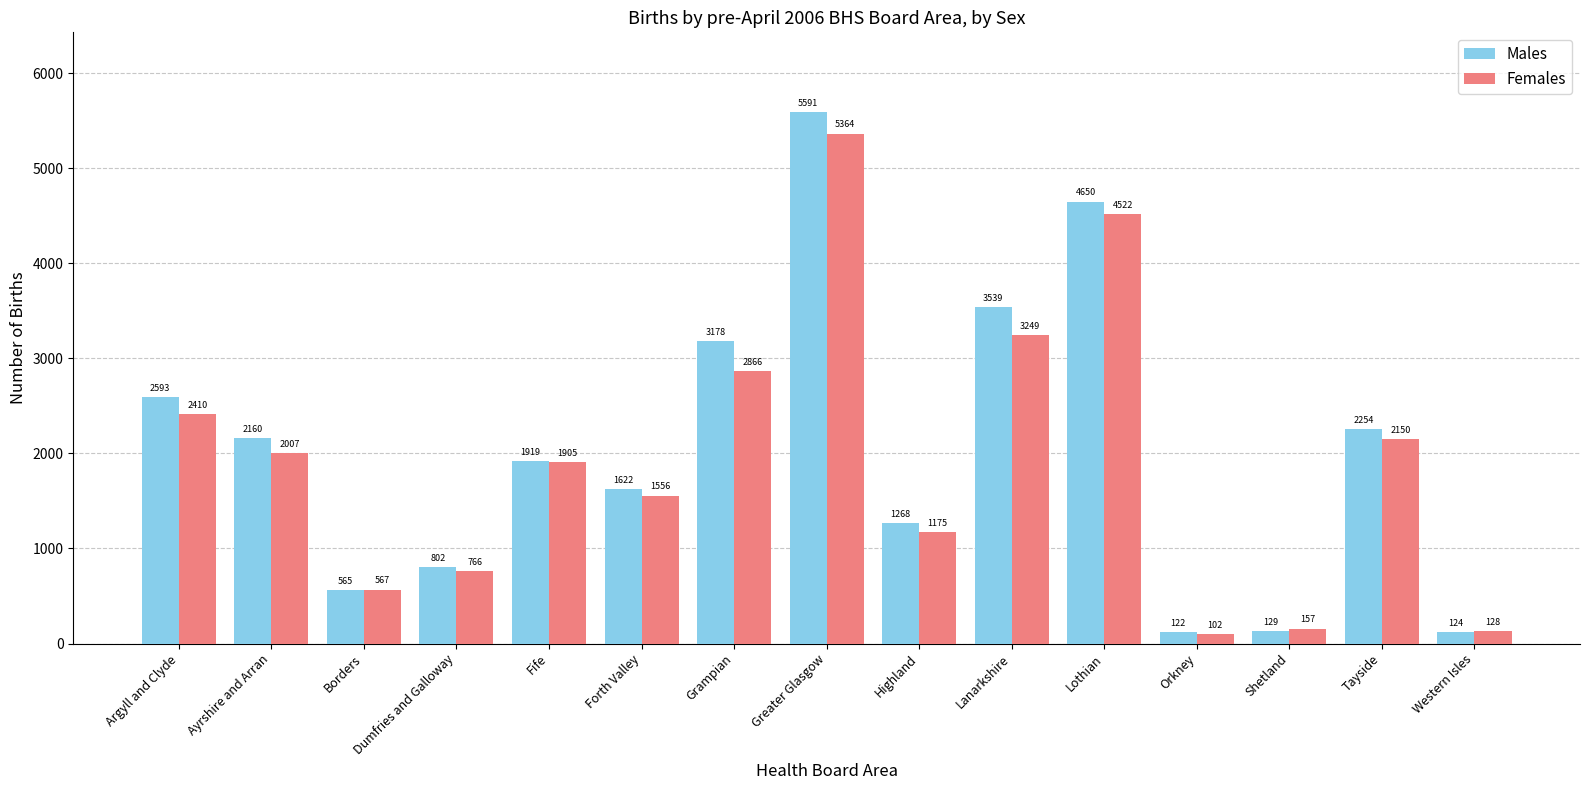

What is the average value of the Females series?

1928